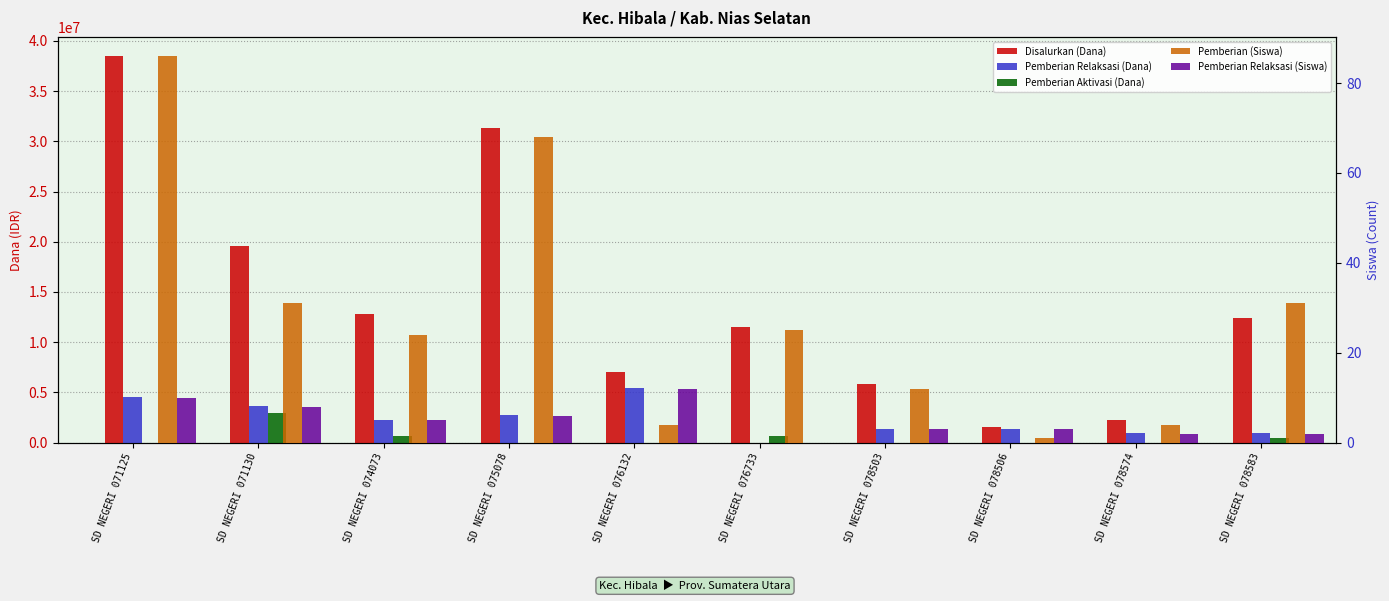

What are all the series names shown in the legend?

Disalurkan (Dana), Pemberian Relaksasi (Dana), Pemberian Aktivasi (Dana), Pemberian (Siswa), Pemberian Relaksasi (Siswa)